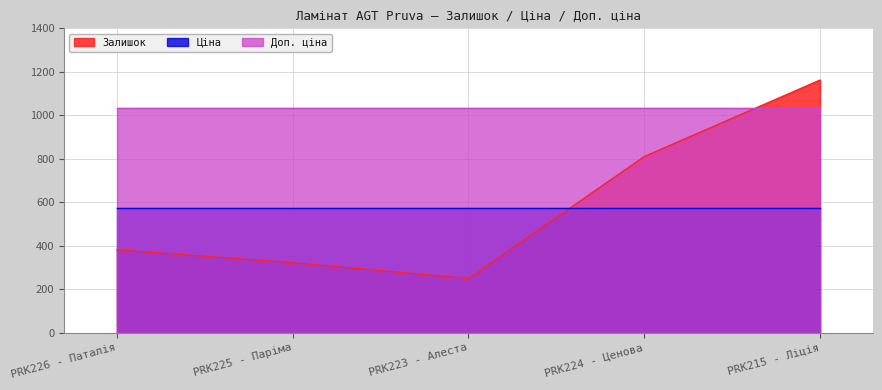

What is the sum of all Залишок values?

2924.0